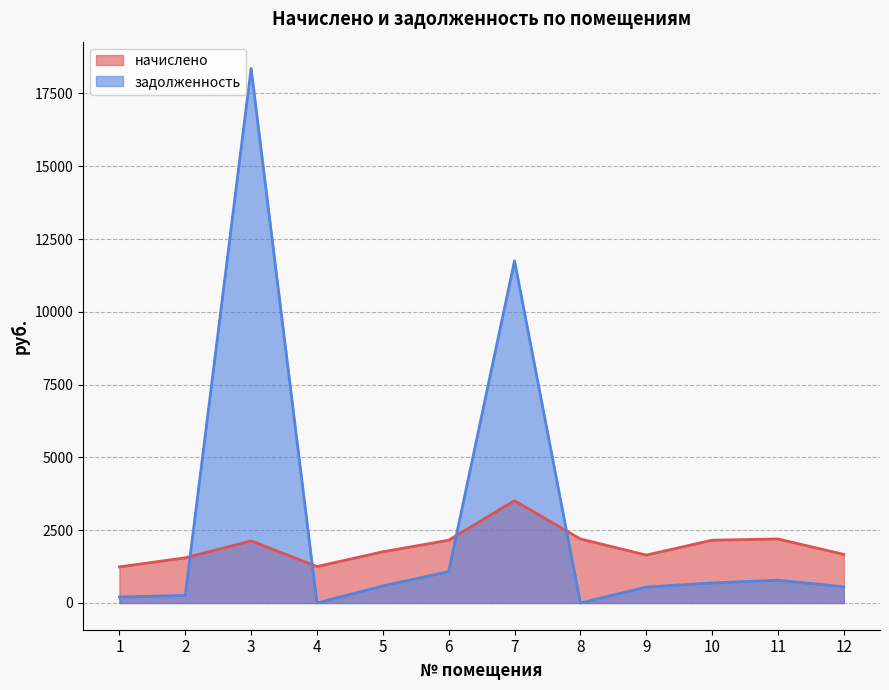

What is the spread (max minus min) of values at 6?

1078.3